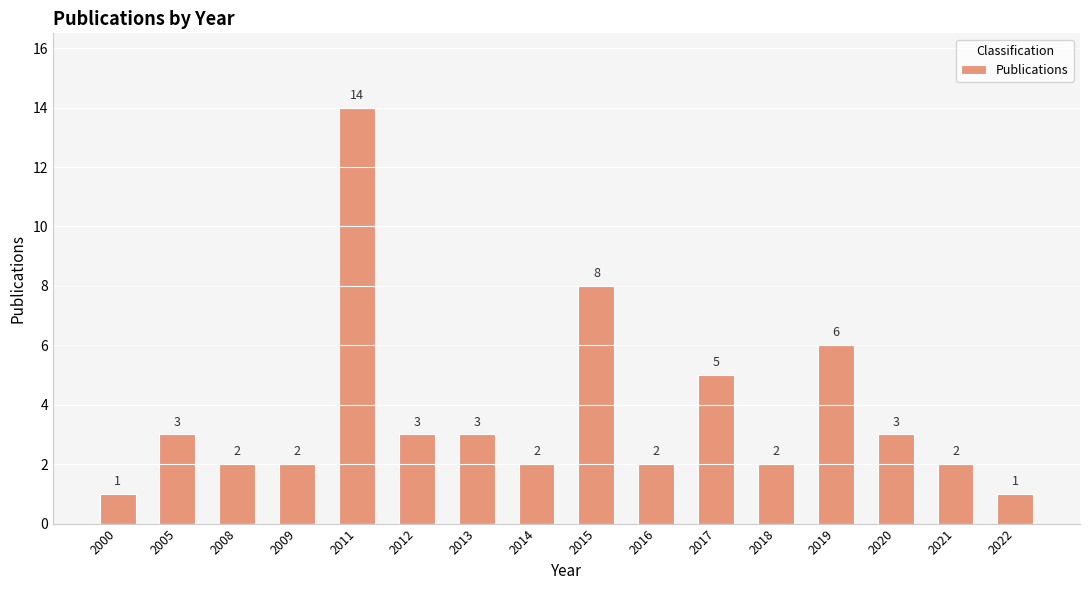

What is the difference between the maximum and minimum values?

13